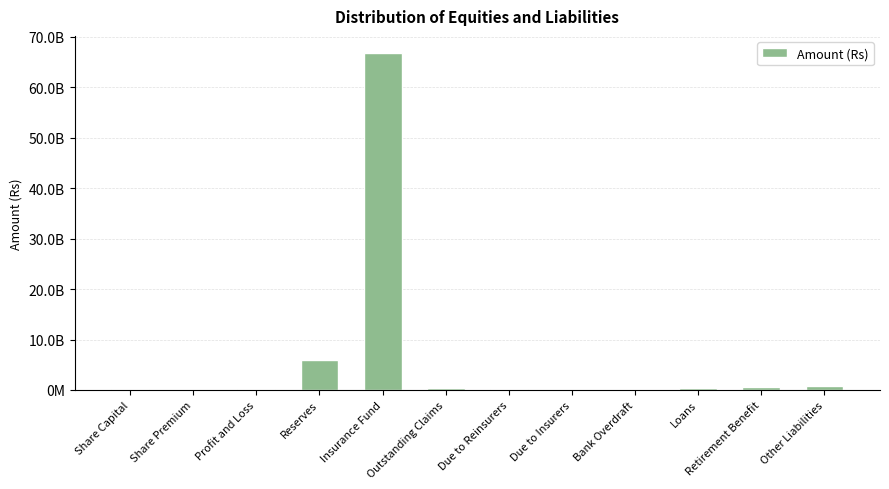

What is the greatest value displayed?

66839558705.5